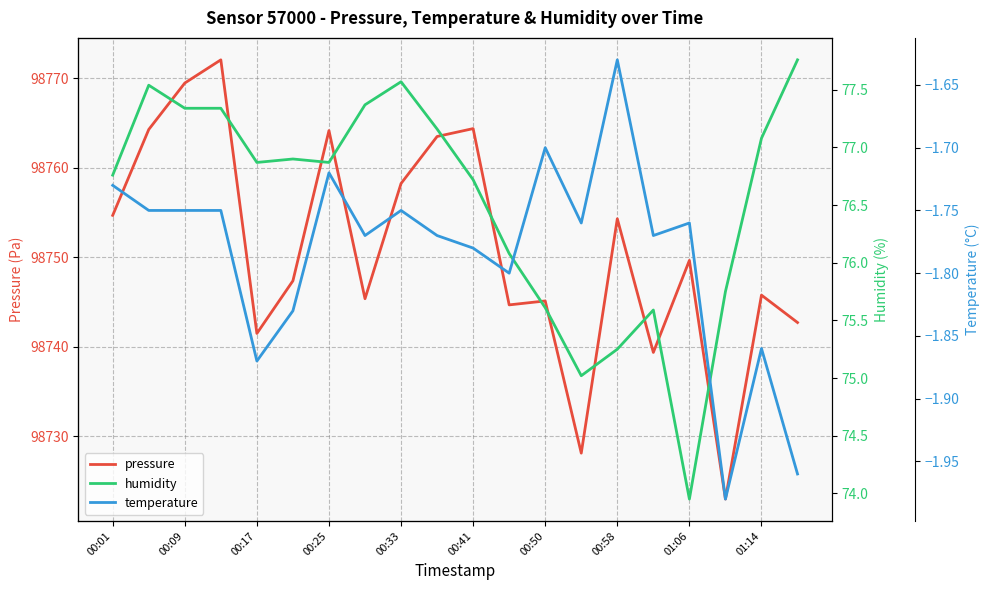

What is the smallest value displayed?

-2.0